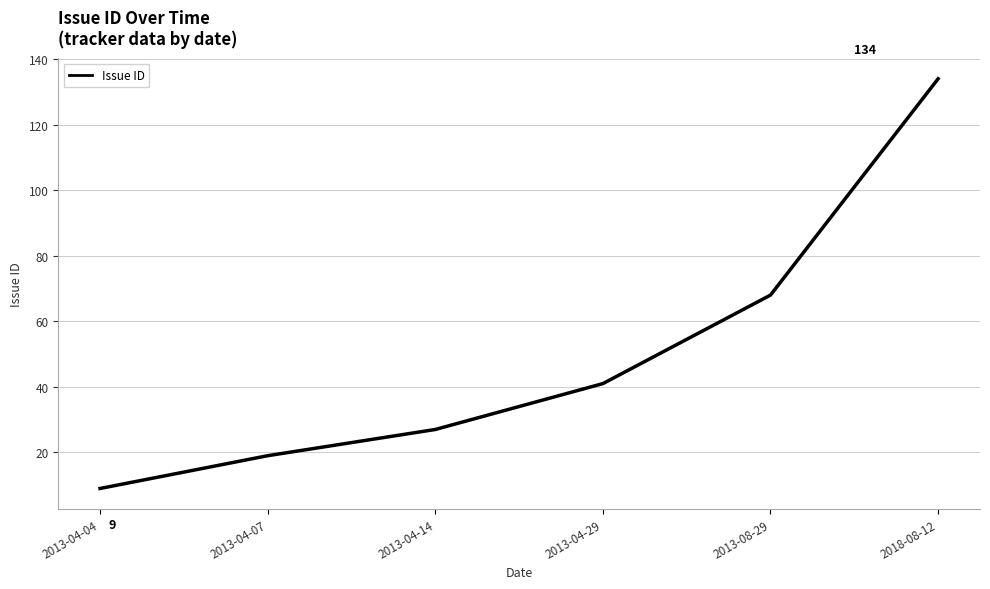

What is the average value?

50